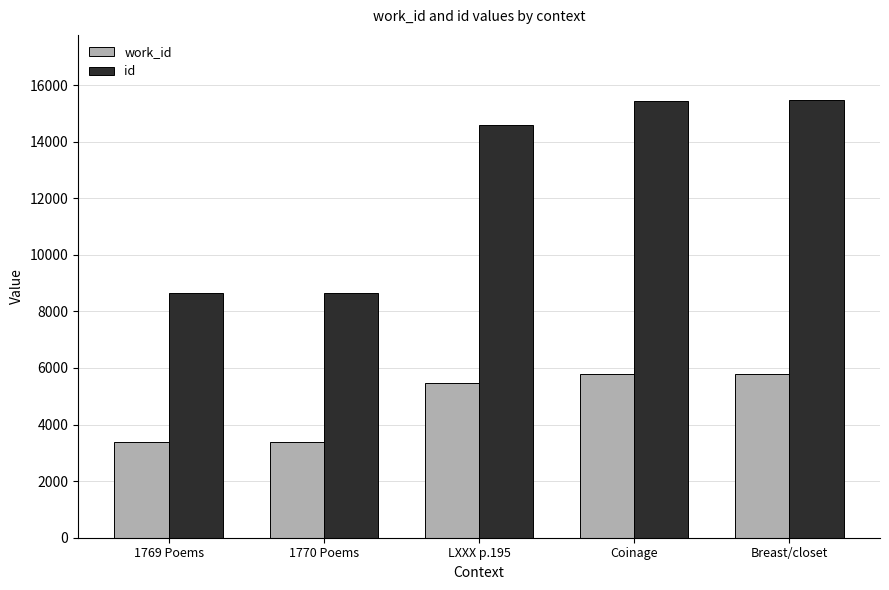

How many distinct data groups are displayed?

2